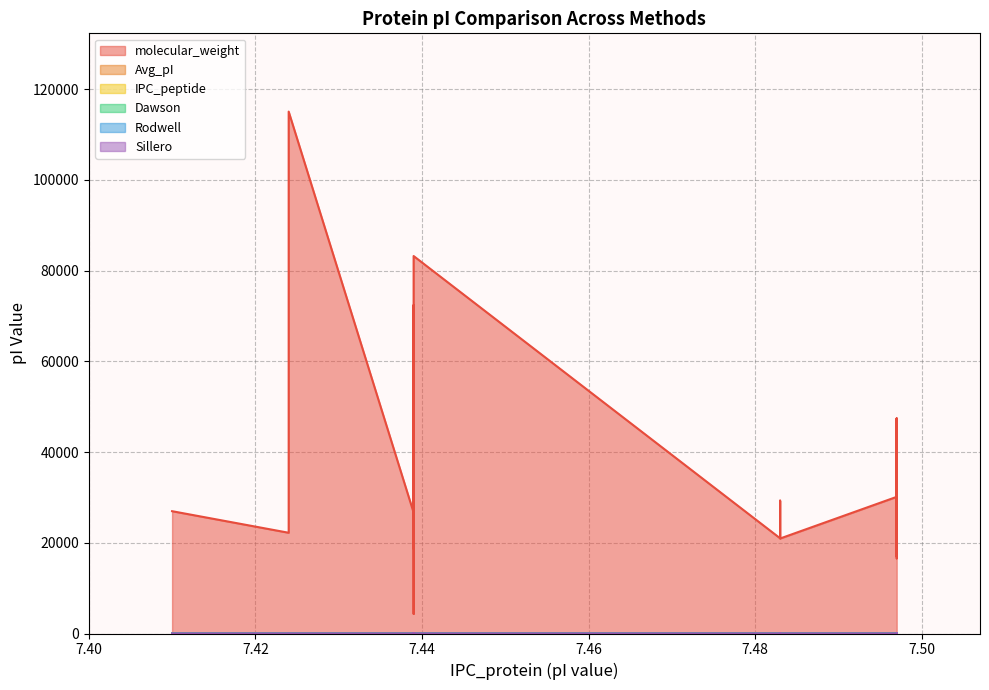

The Rodwell series shows 11.5 at Q4FNG7. True or false?

False